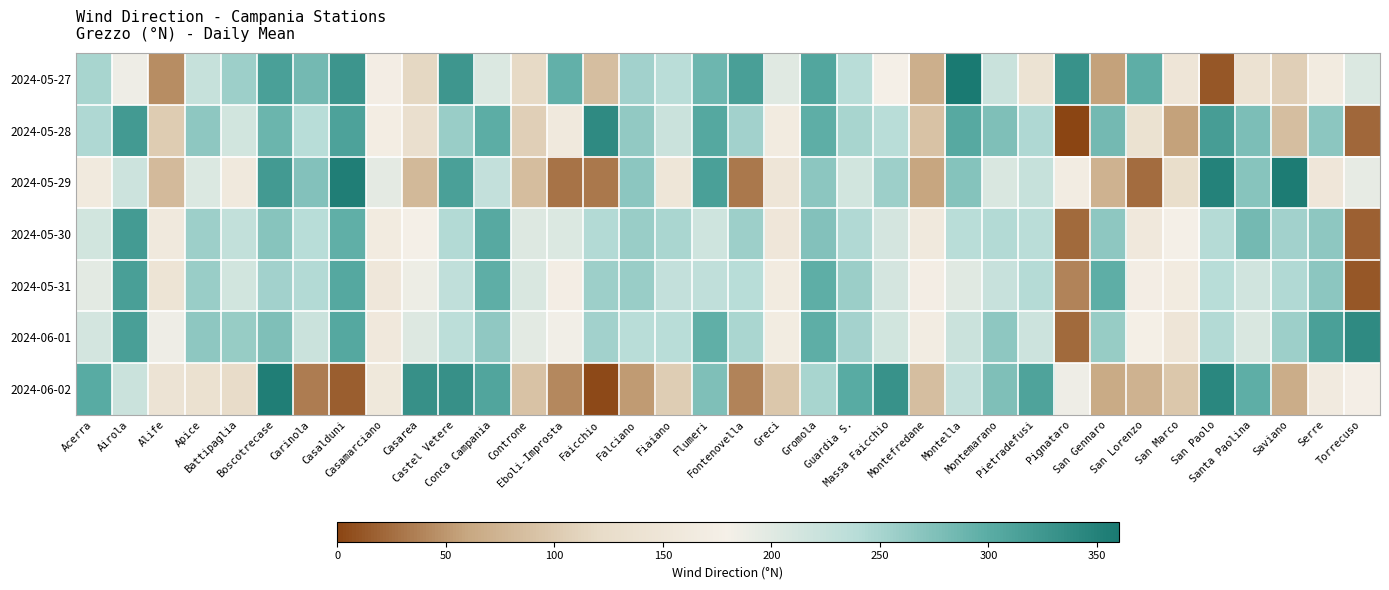

Reading right to left, extract all data points from this chart.

2024-05-27: Torrecuso=205	Serre=166	Saviano=106	Santa Paolina=140	San Paolo=12	San Marco=149	San Lorenzo=297	San Gennaro=57	Pignataro=331	Pietradefusi=141	Montemarano=223	Montella=360	Montefredane=69	Massa Faicchio=180	Guardia S.=239	Gromola=307	Greci=201	Fontenovella=315	Flumeri=287	Fiaiano=237	Falciano=254	Faicchio=87	Eboli-Improsta=295	Controne=119	Conca Campania=204	Castel Vetere=325	Casarea=116	Casamarciano=173	Casalduni=327	Carinola=284	Boscotrecase=314	Battipaglia=256	Apice=226	Alife=44	Airola=186	Acerra=249
2024-05-28: Torrecuso=22	Serre=268	Saviano=87	Santa Paolina=278	San Paolo=317	San Marco=57	San Lorenzo=139	San Gennaro=284	Pignataro=1	Pietradefusi=245	Montemarano=277	Montella=303	Montefredane=91	Massa Faicchio=238	Guardia S.=250	Gromola=298	Greci=167	Fontenovella=254	Flumeri=304	Fiaiano=222	Falciano=263	Faicchio=339	Eboli-Improsta=159	Controne=106	Conca Campania=299	Castel Vetere=260	Casarea=132	Casamarciano=172	Casalduni=311	Carinola=240	Boscotrecase=289	Battipaglia=215	Apice=267	Alife=102	Airola=321	Acerra=245
2024-05-29: Torrecuso=193	Serre=153	Saviano=356	Santa Paolina=271	San Paolo=350	San Marco=127	San Lorenzo=25	San Gennaro=73	Pignataro=169	Pietradefusi=225	Montemarano=208	Montella=272	Montefredane=60	Massa Faicchio=256	Guardia S.=215	Gromola=268	Greci=149	Fontenovella=31	Flumeri=314	Fiaiano=151	Falciano=268	Faicchio=32	Eboli-Improsta=29	Controne=85	Conca Campania=228	Castel Vetere=314	Casarea=81	Casamarciano=196	Casalduni=353	Carinola=273	Boscotrecase=321	Battipaglia=161	Apice=205	Alife=82	Airola=220	Acerra=163
2024-05-30: Torrecuso=17	Serre=267	Saviano=254	Santa Paolina=284	San Paolo=241	San Marco=179	San Lorenzo=158	San Gennaro=266	Pignataro=23	Pietradefusi=237	Montemarano=242	Montella=238	Montefredane=159	Massa Faicchio=212	Guardia S.=244	Gromola=274	Greci=153	Fontenovella=256	Flumeri=217	Fiaiano=248	Falciano=260	Faicchio=243	Eboli-Improsta=204	Controne=203	Conca Campania=303	Castel Vetere=243	Casarea=180	Casamarciano=167	Casalduni=296	Carinola=240	Boscotrecase=271	Battipaglia=230	Apice=256	Alife=159	Airola=320	Acerra=214
2024-05-31: Torrecuso=12	Serre=268	Saviano=244	Santa Paolina=216	San Paolo=240	San Marco=166	San Lorenzo=173	San Gennaro=298	Pignataro=38	Pietradefusi=241	Montemarano=224	Montella=201	Montefredane=174	Massa Faicchio=212	Guardia S.=258	Gromola=298	Greci=167	Fontenovella=240	Flumeri=232	Fiaiano=228	Falciano=260	Faicchio=257	Eboli-Improsta=173	Controne=208	Conca Campania=297	Castel Vetere=232	Casarea=188	Casamarciano=154	Casalduni=305	Carinola=242	Boscotrecase=254	Battipaglia=215	Apice=260	Alife=145	Airola=315	Acerra=198
2024-06-01: Torrecuso=339	Serre=314	Saviano=256	Santa Paolina=208	San Paolo=243	San Marco=149	San Lorenzo=178	San Gennaro=261	Pignataro=23	Pietradefusi=220	Montemarano=266	Montella=222	Montefredane=170	Massa Faicchio=214	Guardia S.=252	Gromola=298	Greci=168	Fontenovella=248	Flumeri=296	Fiaiano=238	Falciano=239	Faicchio=254	Eboli-Improsta=184	Controne=198	Conca Campania=265	Castel Vetere=236	Casarea=203	Casamarciano=158	Casalduni=305	Carinola=221	Boscotrecase=277	Battipaglia=261	Apice=267	Alife=187	Airola=315	Acerra=213
2024-06-02: Torrecuso=176	Serre=164	Saviano=67	Santa Paolina=298	San Paolo=344	San Marco=97	San Lorenzo=72	San Gennaro=64	Pignataro=186	Pietradefusi=310	Montemarano=276	Montella=228	Montefredane=87	Massa Faicchio=331	Guardia S.=301	Gromola=250	Greci=97	Fontenovella=39	Flumeri=276	Fiaiano=104	Falciano=53	Faicchio=4	Eboli-Improsta=42	Controne=91	Conca Campania=308	Castel Vetere=332	Casarea=333	Casamarciano=157	Casalduni=16	Carinola=35	Boscotrecase=354	Battipaglia=123	Apice=136	Alife=143	Airola=222	Acerra=301